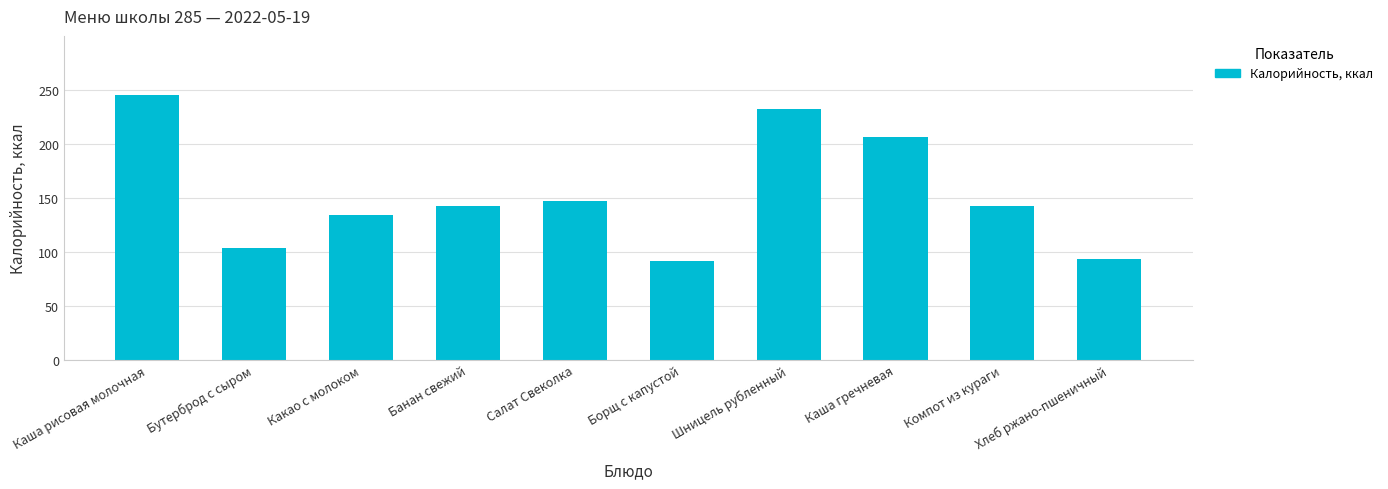

True or false: the data shows 51.0 at Борщ с капустой.

False